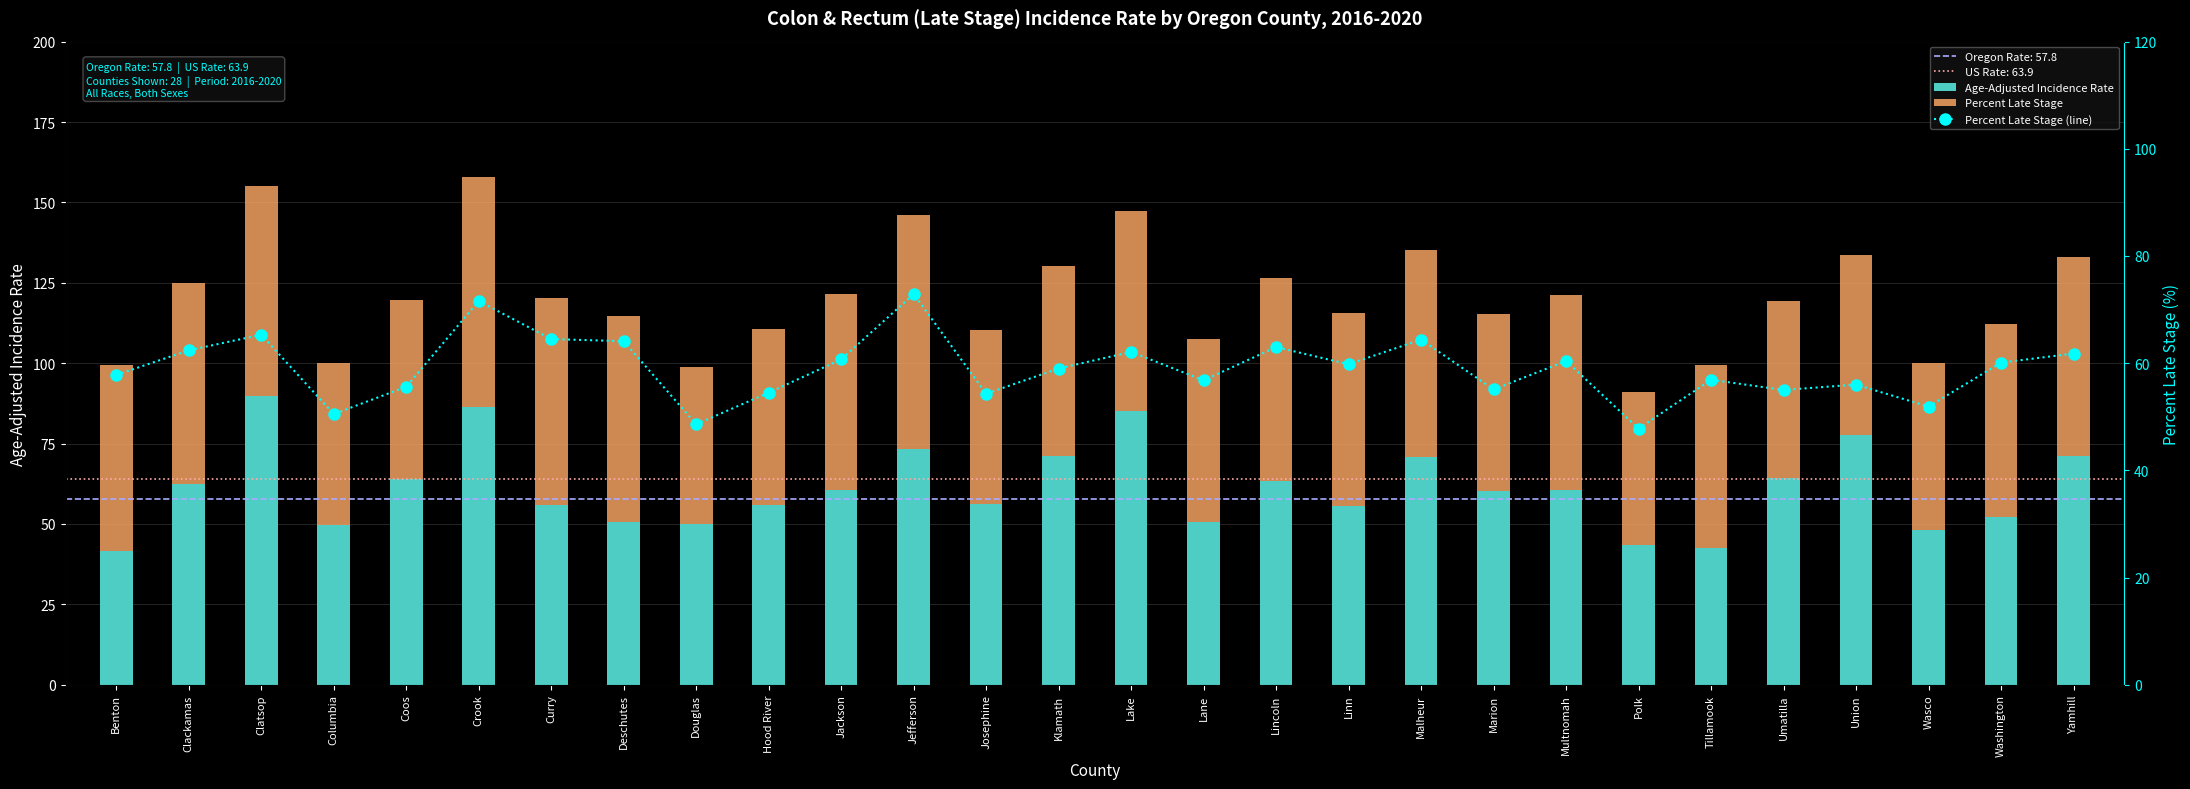

What is the highest value of the Percent Late Stage (line) series?

72.9